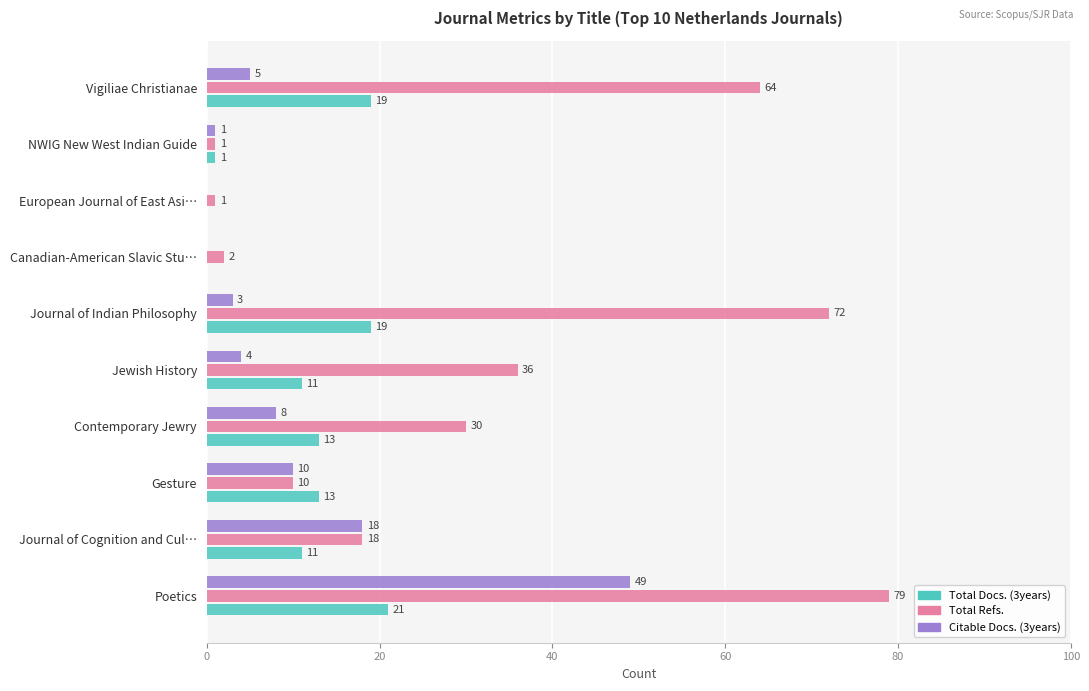

What is the sum of all Citable Docs. (3years) values?

98